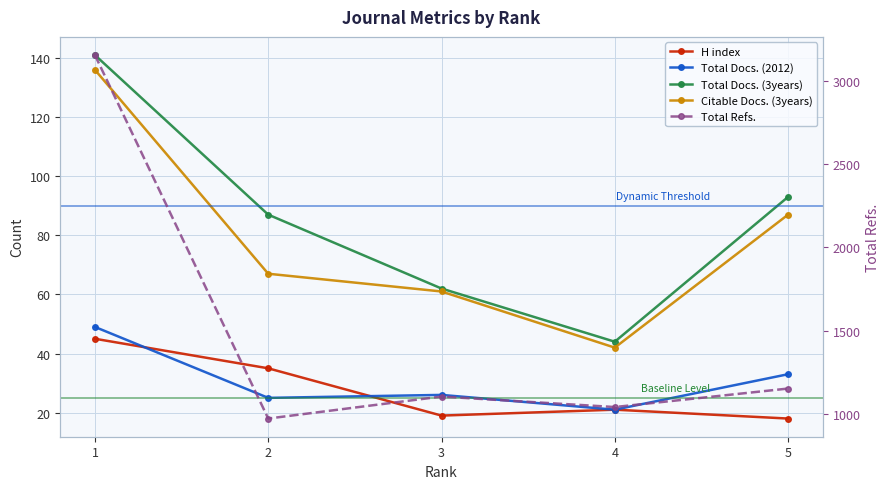

True or false: Total Docs. (3years) and Total Refs. intersect in this chart.

False